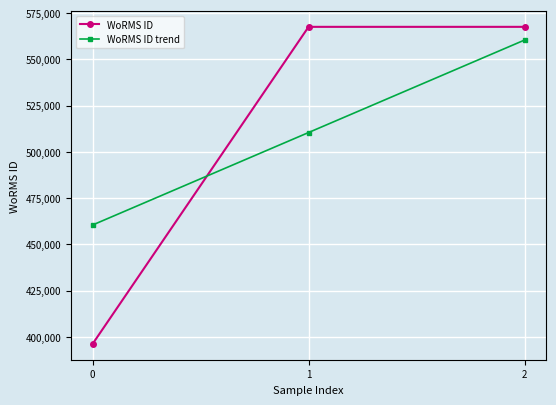

What are all the series names shown in the legend?

WoRMS ID, WoRMS ID trend